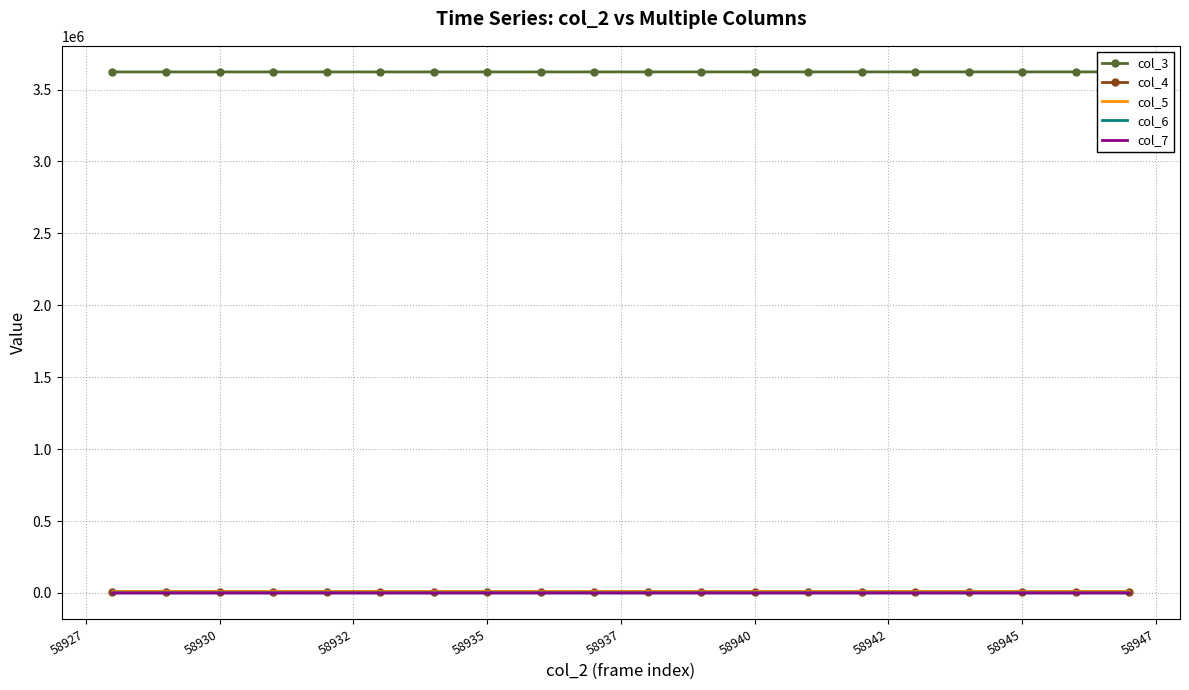

After their last crossing, which series has the higher values: col_5 or col_4?

col_4